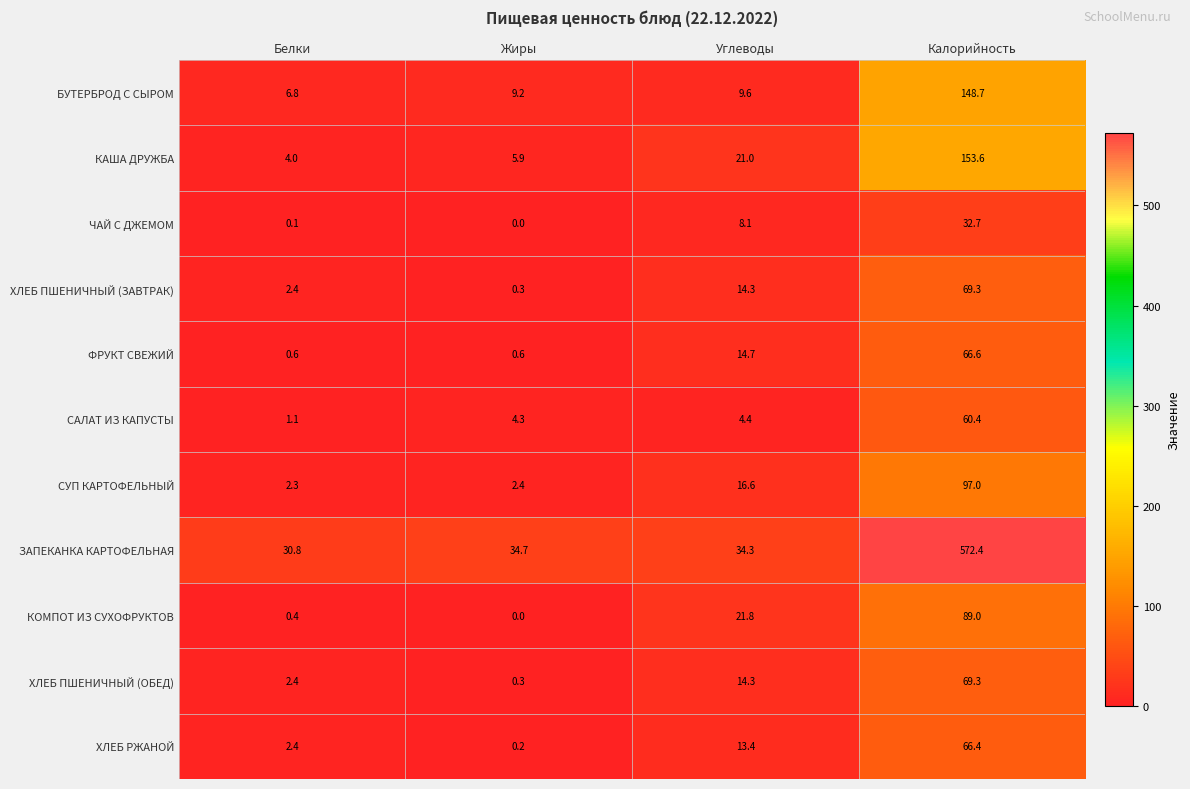

At which label does ЗАПЕКАНКА КАРТОФЕЛЬНАЯ first exceed 34?

Жиры